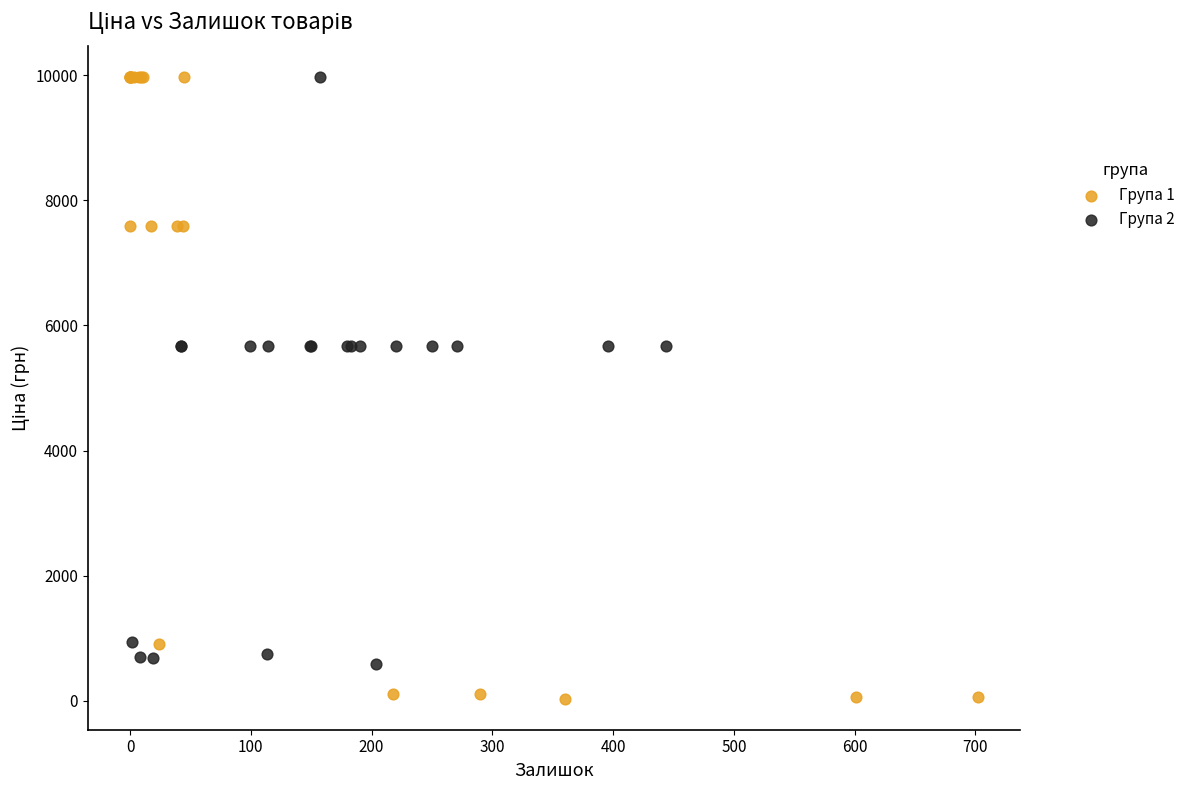

Which series reaches the minimum Y coordinate?

Група 1